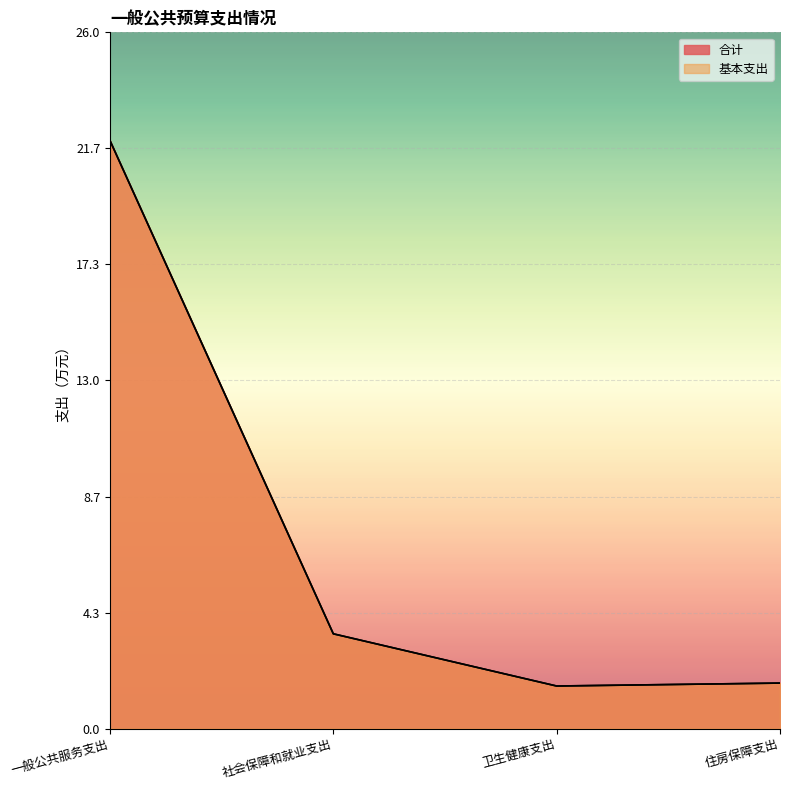

True or false: 基本支出 and 合计 intersect in this chart.

False